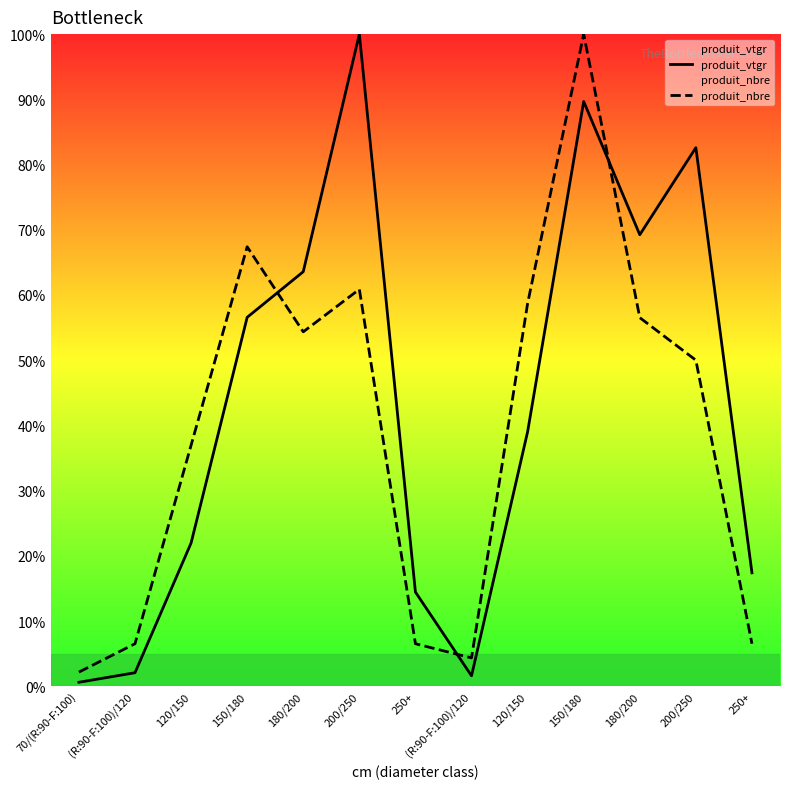

Rank the categories by produit_vtgr value from highest to lowest.

200/250, 150/180, 200/250, 180/200, 180/200, 150/180, 120/150, 120/150, 250+, 250+, (R:90-F:100)/120, (R:90-F:100)/120, 70/(R:90-F:100)